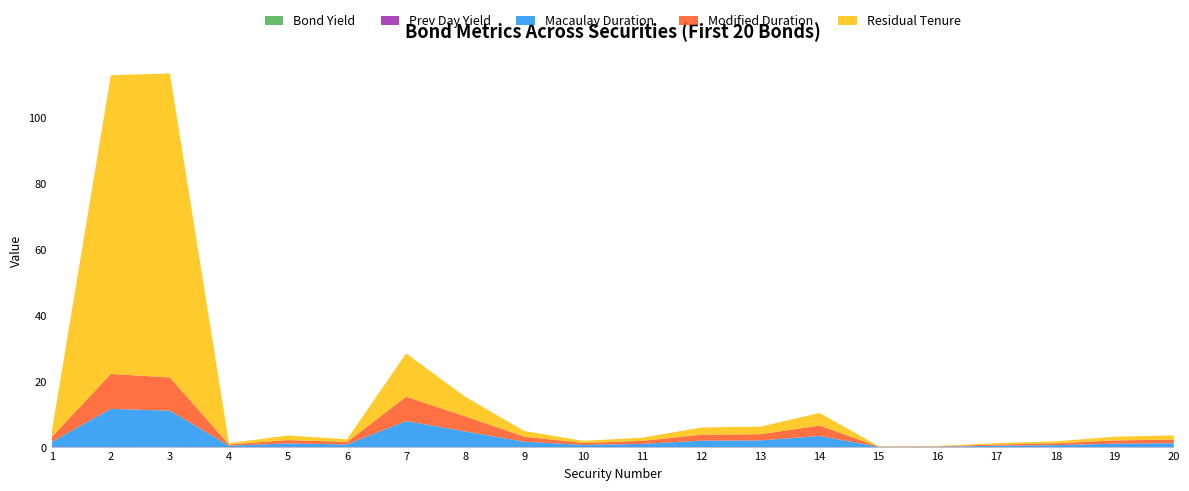

Reading left to right, extract all data points from this chart.

Bond Yield: 1=0.1	2=0.1	3=0.1	4=0.1	5=0.1	6=0.1	7=0.1	8=0.1	9=0.1	10=0.1	11=0.1	12=0.1	13=0.1	14=0.1	15=0.1	16=0.1	17=0.1	18=0.1	19=0.1	20=0.1
Prev Day Yield: 1=0.1	2=0.1	3=0.1	4=0.1	5=0.1	6=0.1	7=0.1	8=0.1	9=0.1	10=0.1	11=0.1	12=0.1	13=0.1	14=0.1	15=0.1	16=0.1	17=0.1	18=0.1	19=0.1	20=0.1
Macaulay Duration: 1=1.5	2=11.6	3=11.0	4=0.4	5=1.1	6=0.8	7=7.9	8=4.8	9=1.6	10=0.6	11=1.0	12=1.9	13=2.0	14=3.4	15=0.1	16=0.1	17=0.4	18=0.6	19=1.0	20=1.2
Modified Duration: 1=1.5	2=10.6	3=10.1	4=0.4	5=1.0	6=0.7	7=7.4	8=4.6	9=1.5	10=0.6	11=0.9	12=1.8	13=1.9	14=3.1	15=0.1	16=0.1	17=0.4	18=0.6	19=1.0	20=1.1
Residual Tenure: 1=1.7	2=90.7	3=92.3	4=0.4	5=1.4	6=0.8	7=13.2	8=5.9	9=1.7	10=0.7	11=1.0	12=2.2	13=2.3	14=3.8	15=0.1	16=0.1	17=0.4	18=0.6	19=1.1	20=1.3